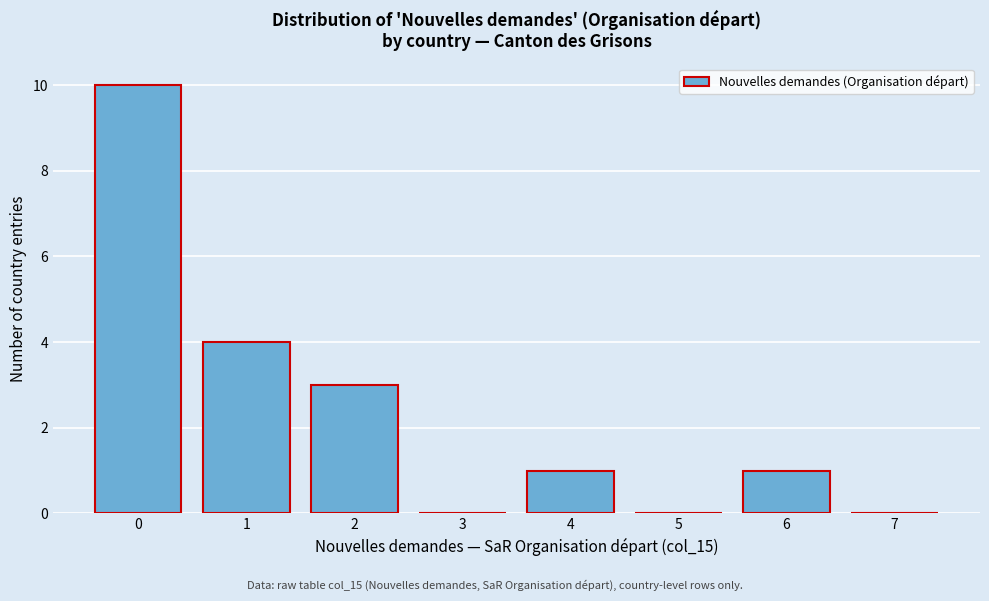

Reading left to right, extract all data points from this chart.

0=10	1=4	2=3	3=0	4=1	5=0	6=1	7=0